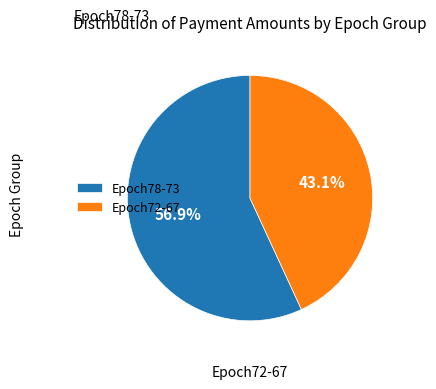

Which slice represents more than half of the pie?

Epoch78-73